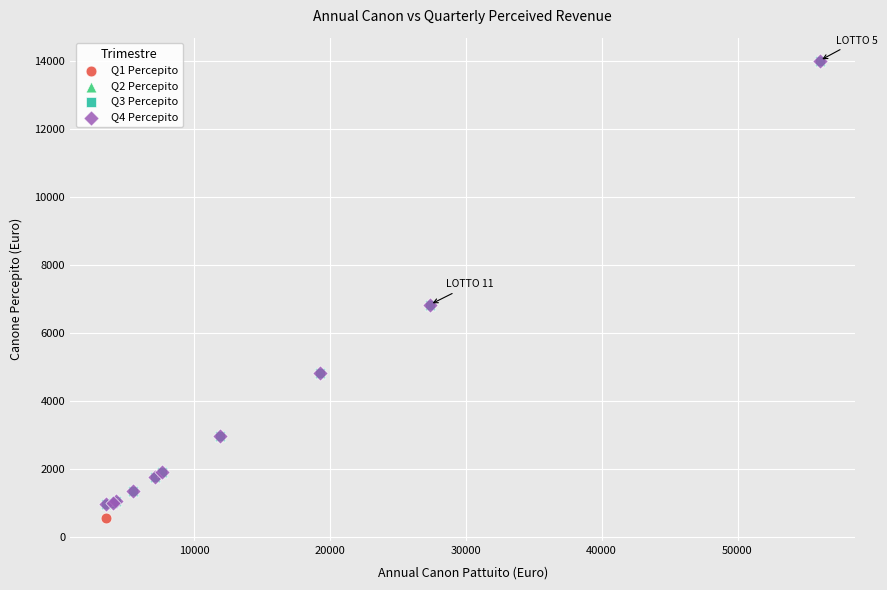

Which series reaches the minimum Y coordinate?

Q1 Percepito